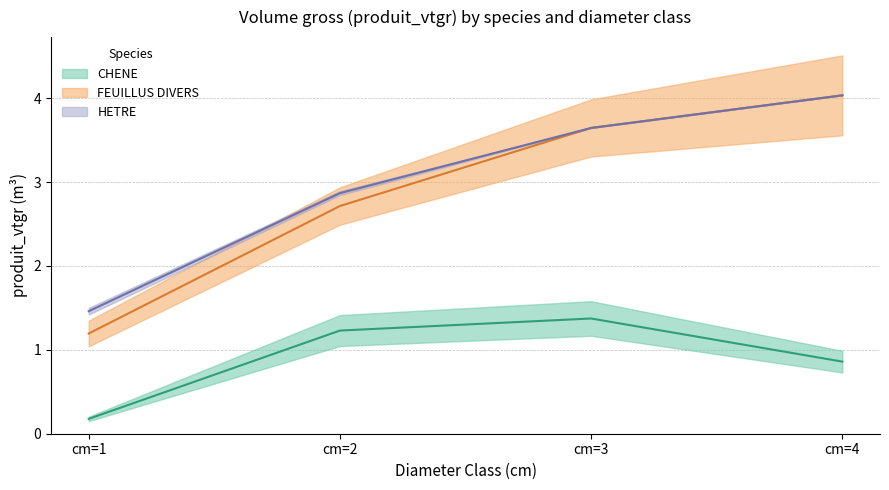

What are all the series names shown in the legend?

CHENE, FEUILLUS DIVERS, HETRE